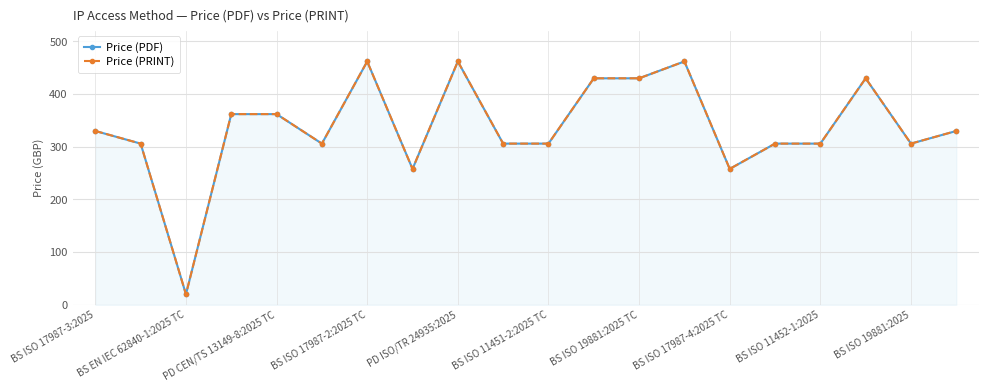

Which series has the widest spread of values?

Price (PDF)